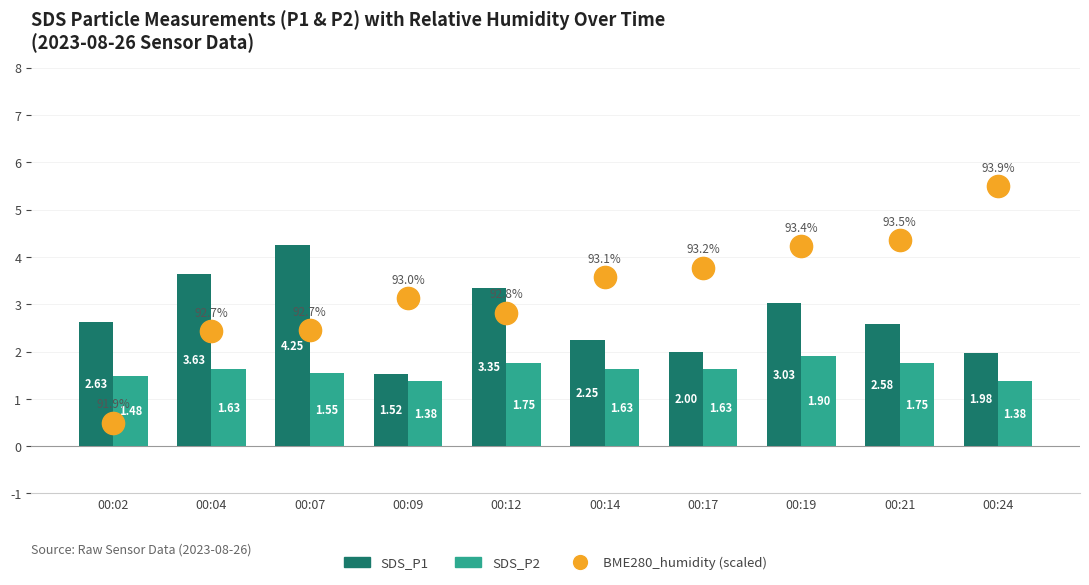

What is the value of the SDS_P1 bar at the 8th from the left?

3.0